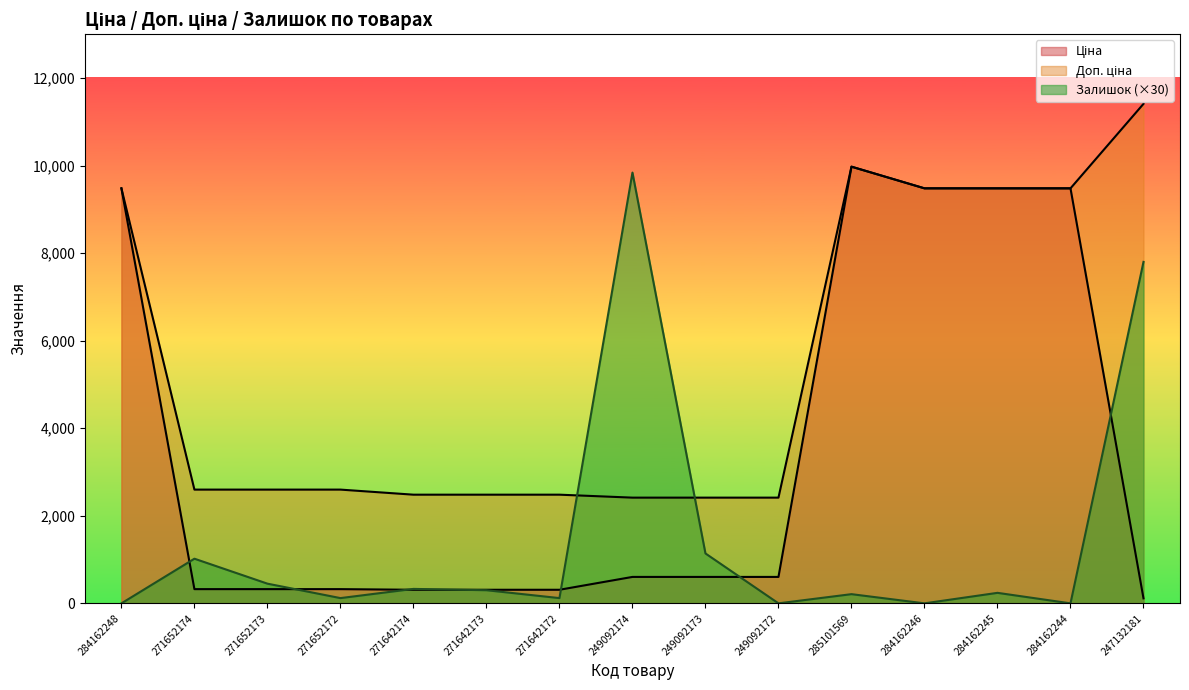

Rank the series by their maximum value, from lowest to highest.

Залишок, Ціна, Доп. ціна